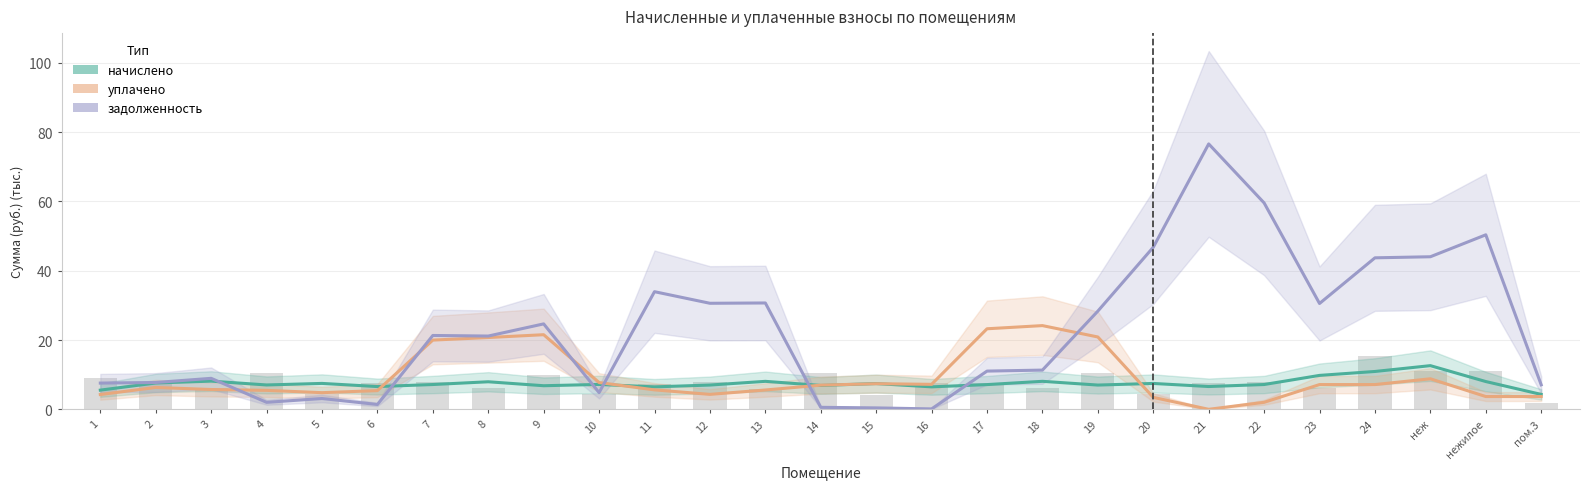

True or false: задолженность has a value of 13.8 at 3.

False